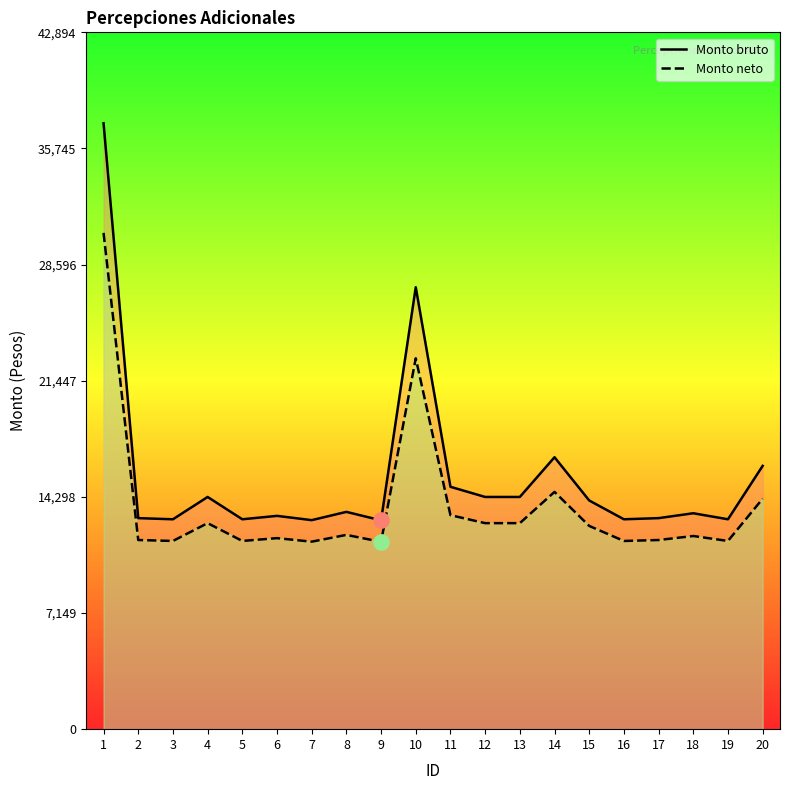

What is the total value across all series at 15?

26588.6